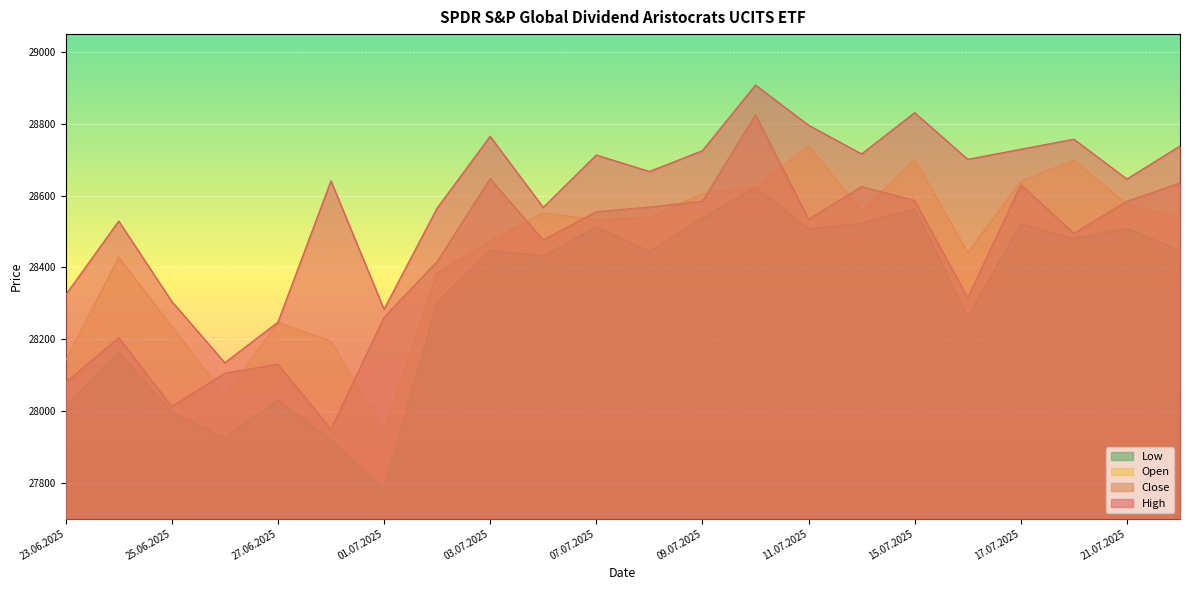

Between 15.07.2025 and 17.07.2025, which series saw the biggest shift?

High